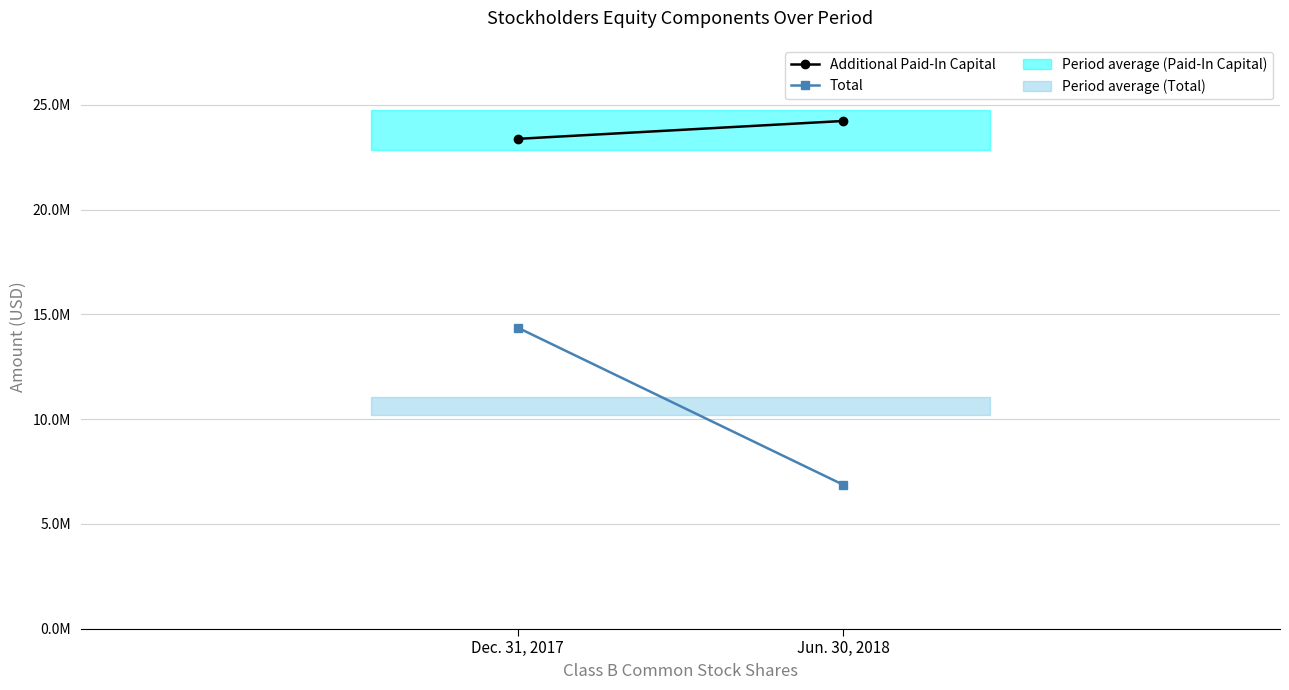

What is the sum of the Additional Paid-In Capital values at Dec. 31, 2017 and Jun. 30, 2018?

47597552